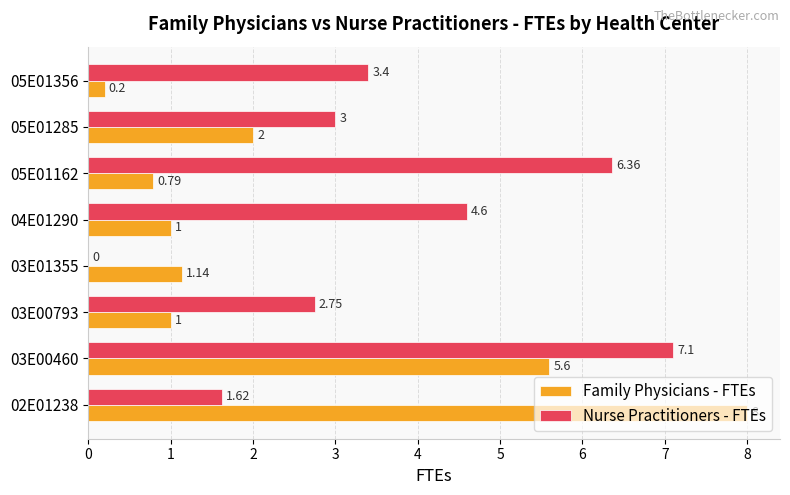

How many positive values does the Nurse Practitioners - FTEs series have?

7